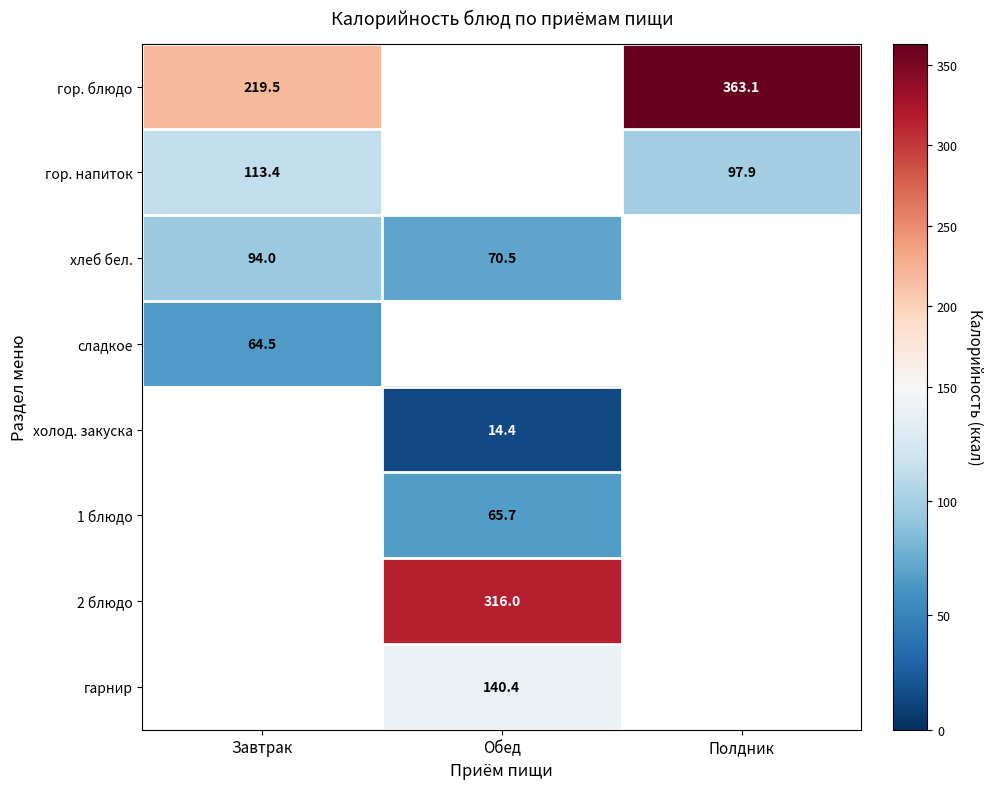

How many positive values does the сладкое series have?

1